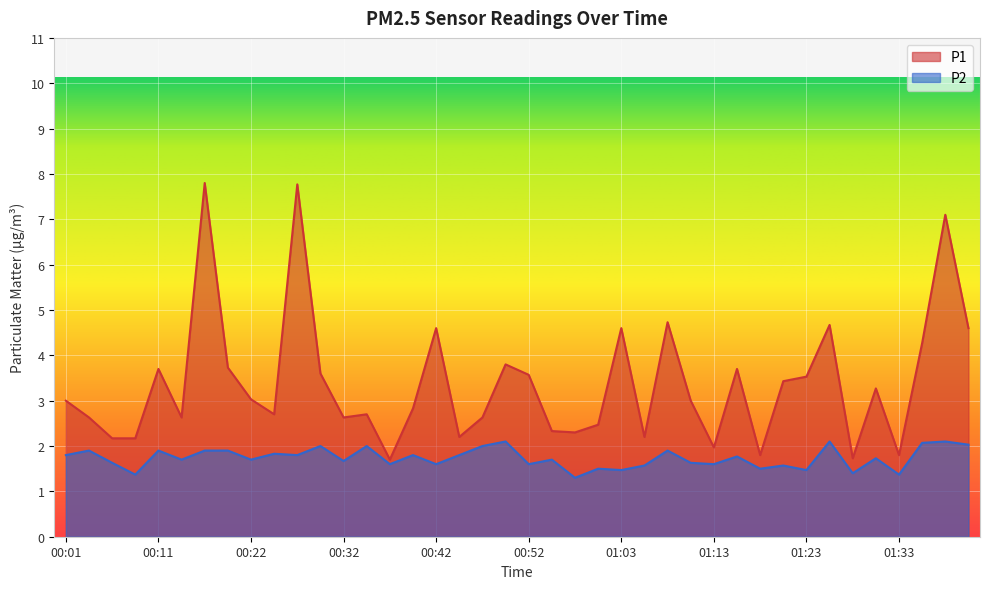

What is the total value across all series at 00:04?

4.5